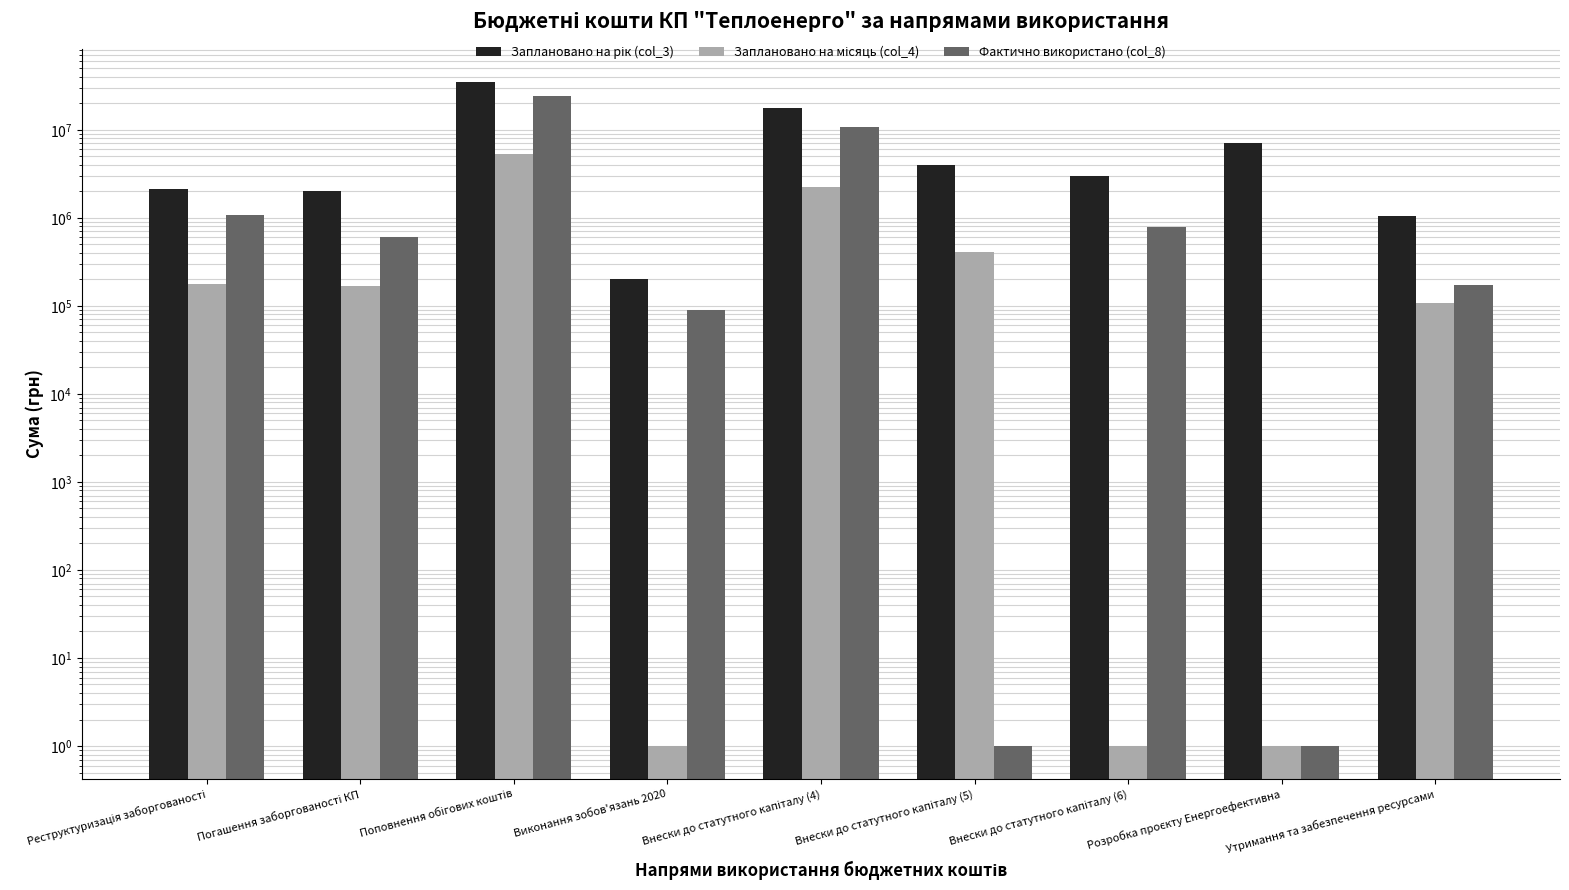

Is the value of Фактично використано (col_8) at Утримання та забезпечення ресурсами greater than the value of Заплановано на місяць (col_4) at Розробка проєкту Енергоефективна?

Yes